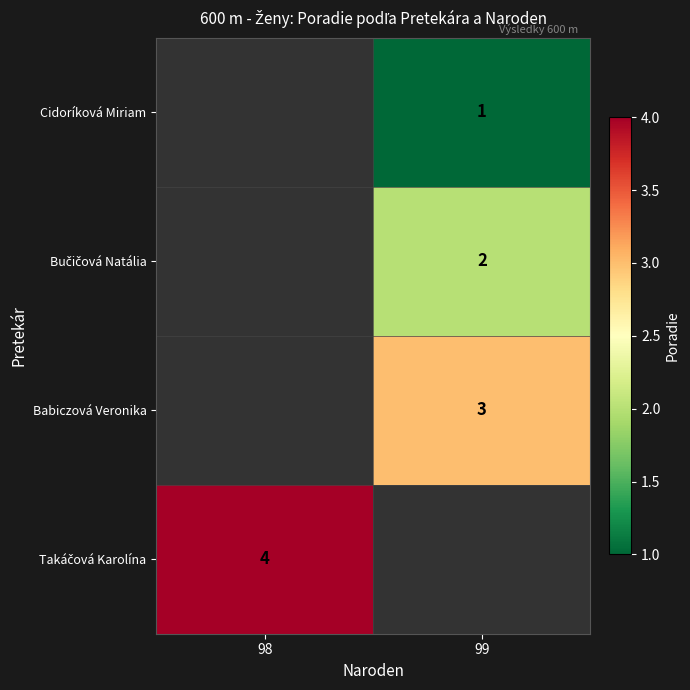

Which has a higher value, 99 or 98?

98